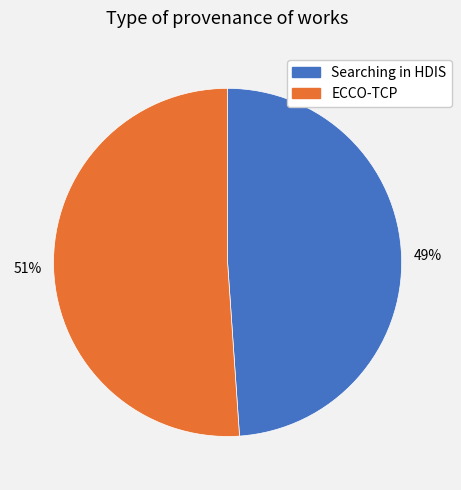

Which category has the smallest portion of the pie?

Searching in HDIS